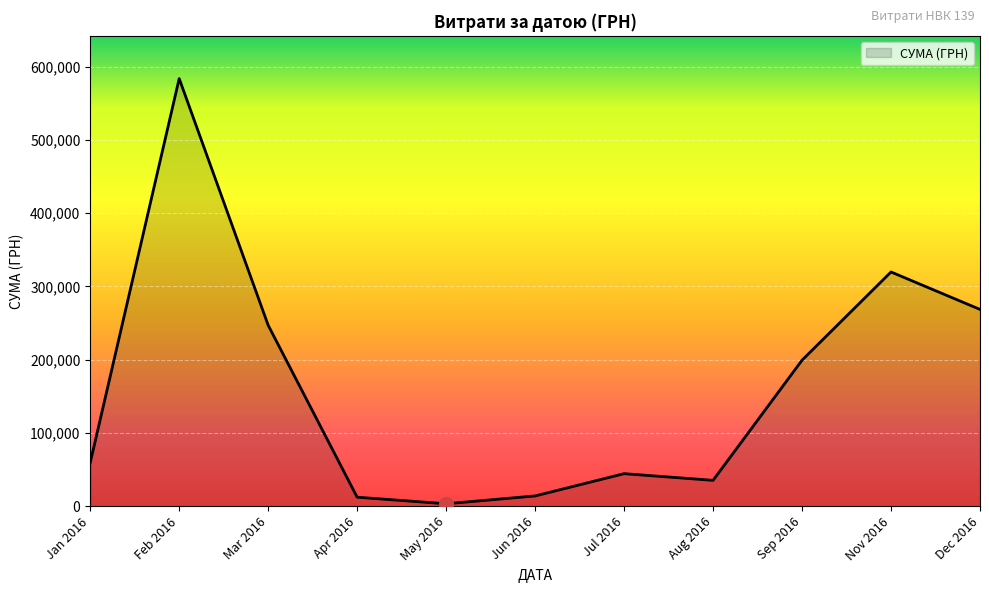

What is the ratio of the value at Feb 2016 to the value at Sep 2016?

2.9